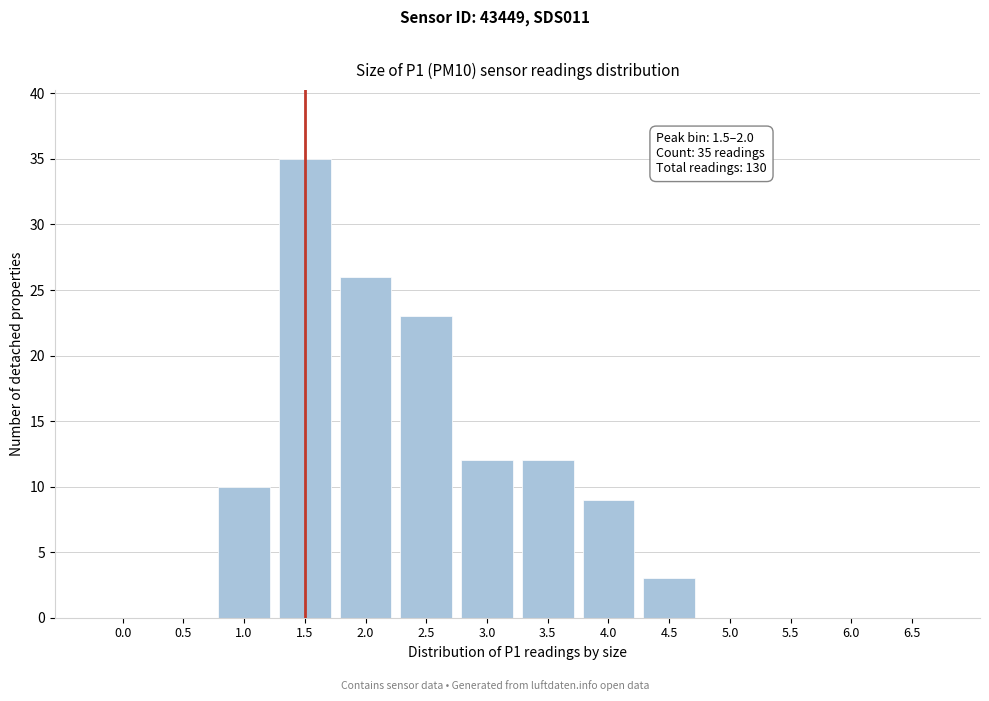

Reading left to right, list all the values displayed in this chart.

0.0=0	0.5=0	1.0=10	1.5=35	2.0=26	2.5=23	3.0=12	3.5=12	4.0=9	4.5=3	5.0=0	5.5=0	6.0=0	6.5=0